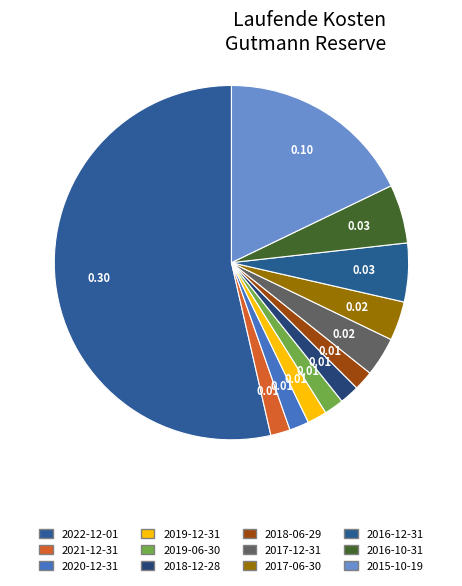

How many segments does this pie chart have?

12